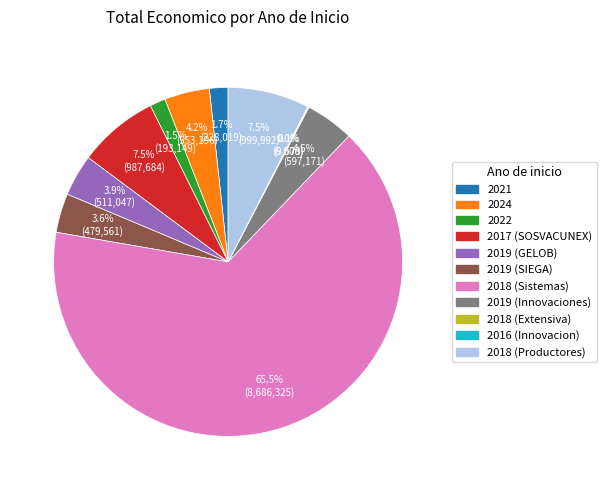

Does any single category account for the majority?

Yes